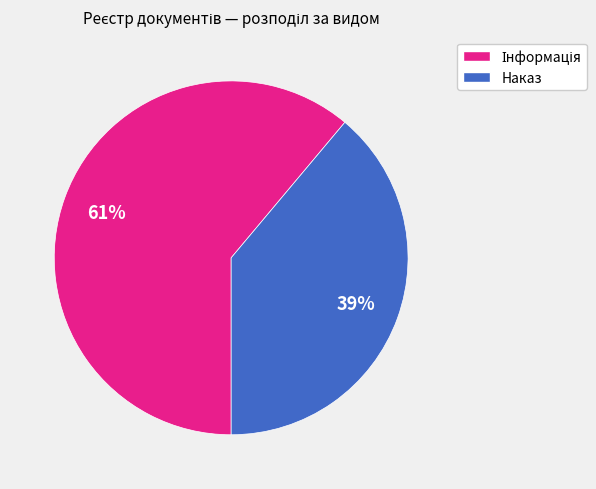

Which slice is the smallest?

Наказ